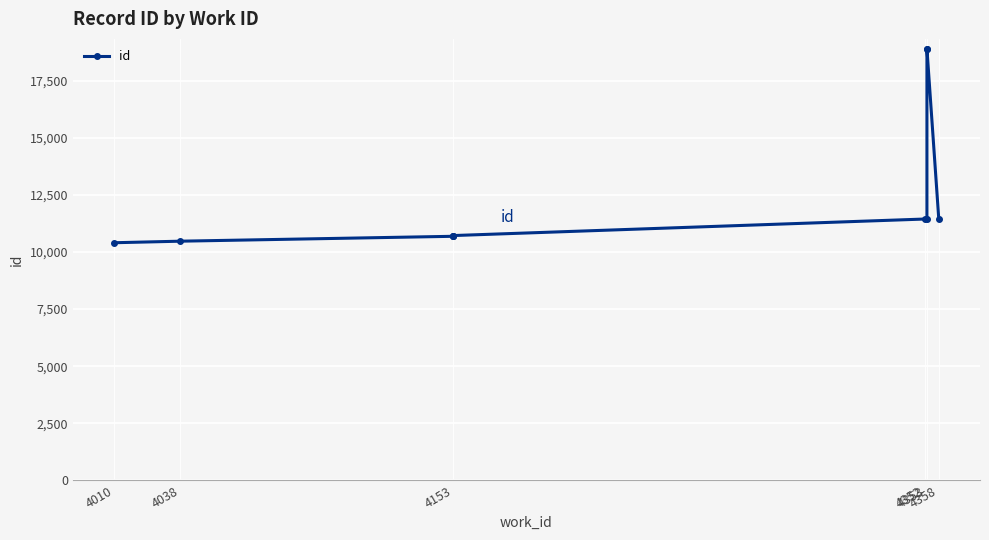

Read the value at 4353, to the nearest 10.

18910